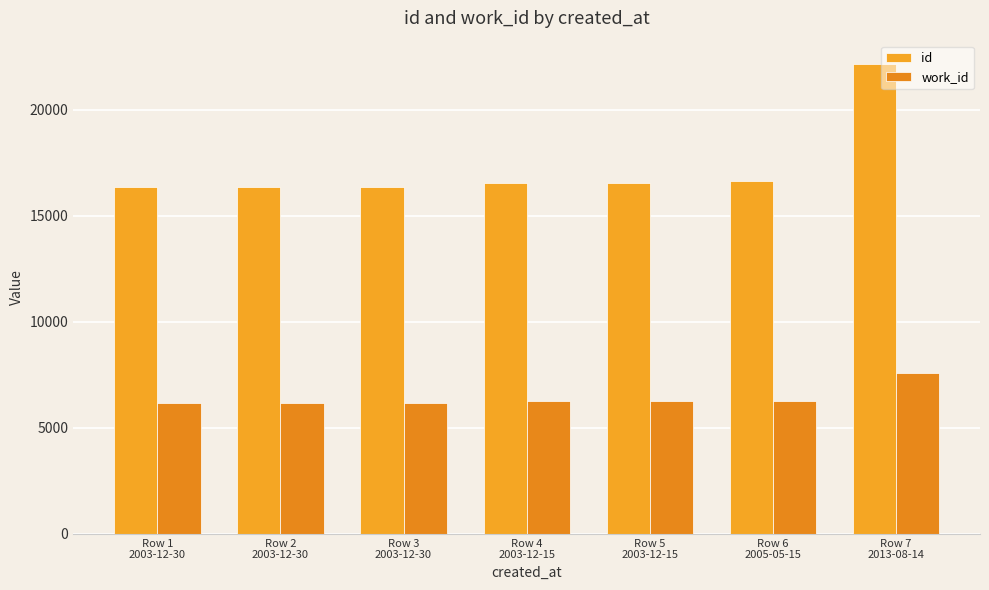

What is the sum of all work_id values?

44840